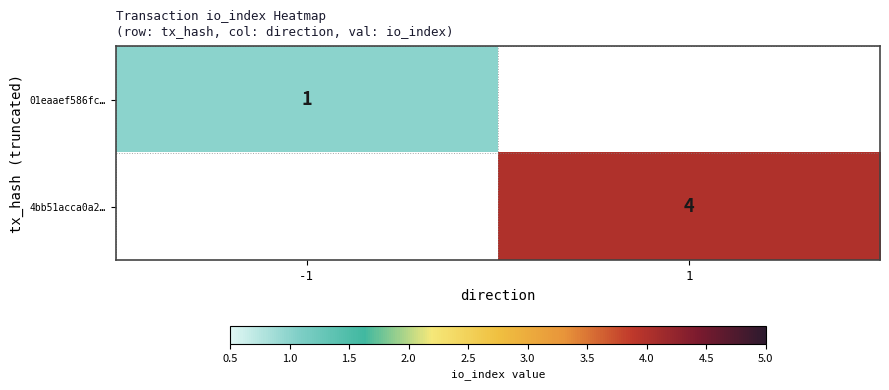

At which category is the sum across all series the highest?

1